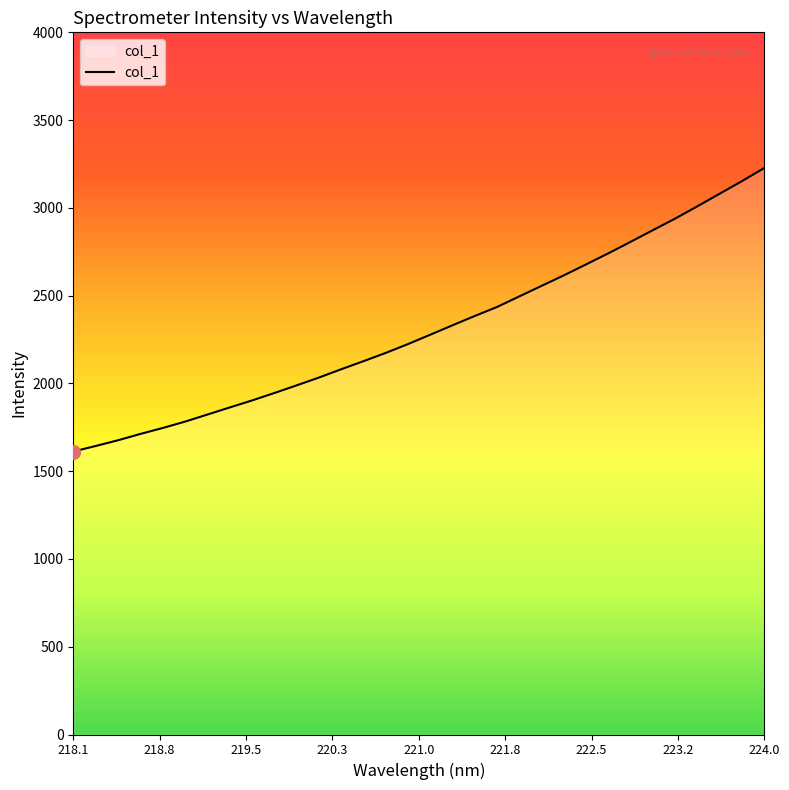

What is the difference between the maximum and minimum values?

1615.2